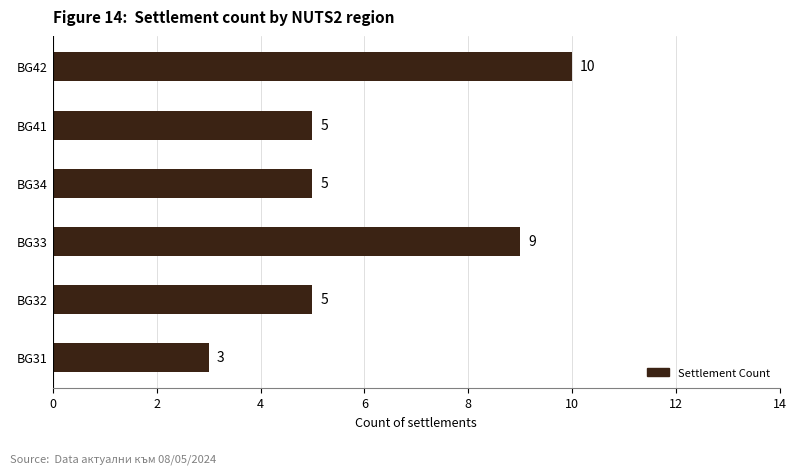

What is the ratio of the value at BG42 to the value at BG32?

2.0